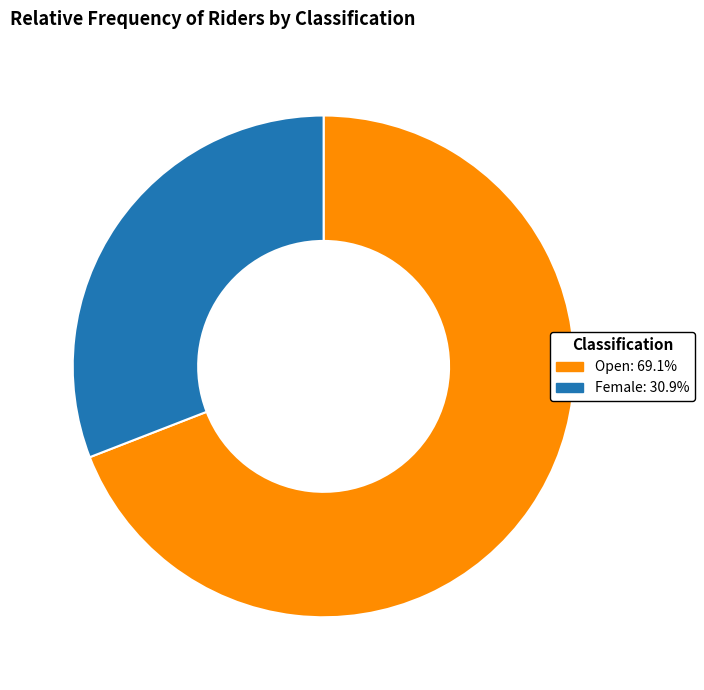

The Female slice represents 31% of the pie. True or false?

True